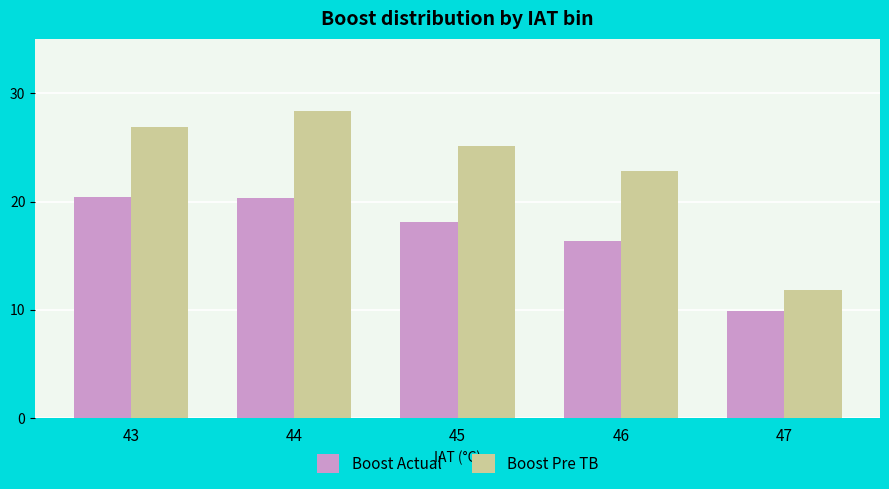

How many distinct data groups are displayed?

2